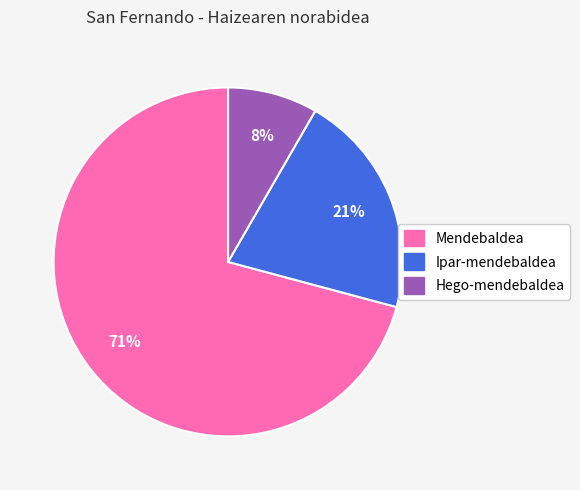

How many segments does this pie chart have?

3